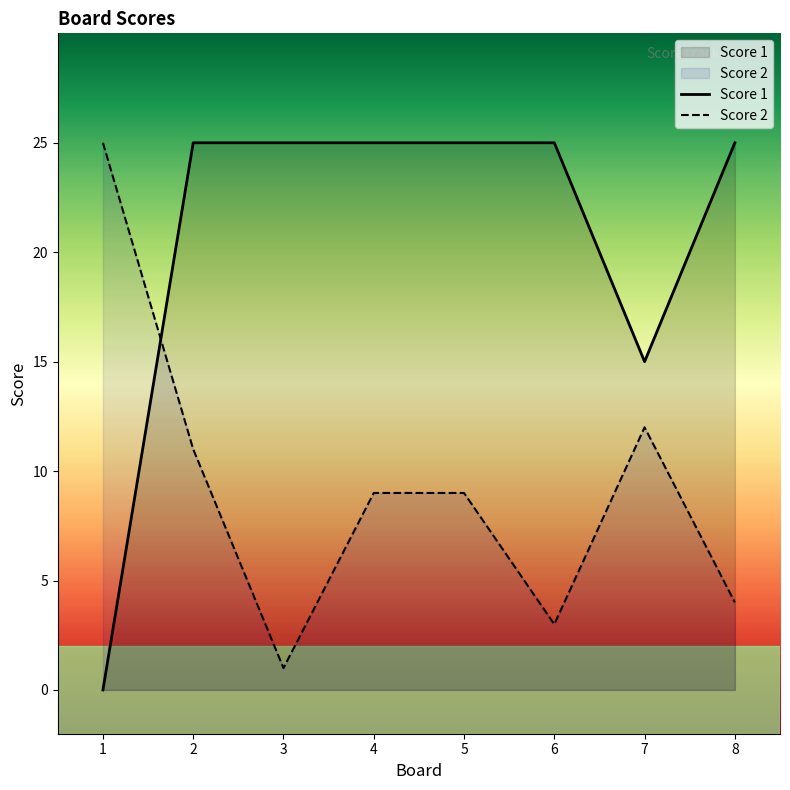

The value of Score 2 at 3 is 1. True or false?

True